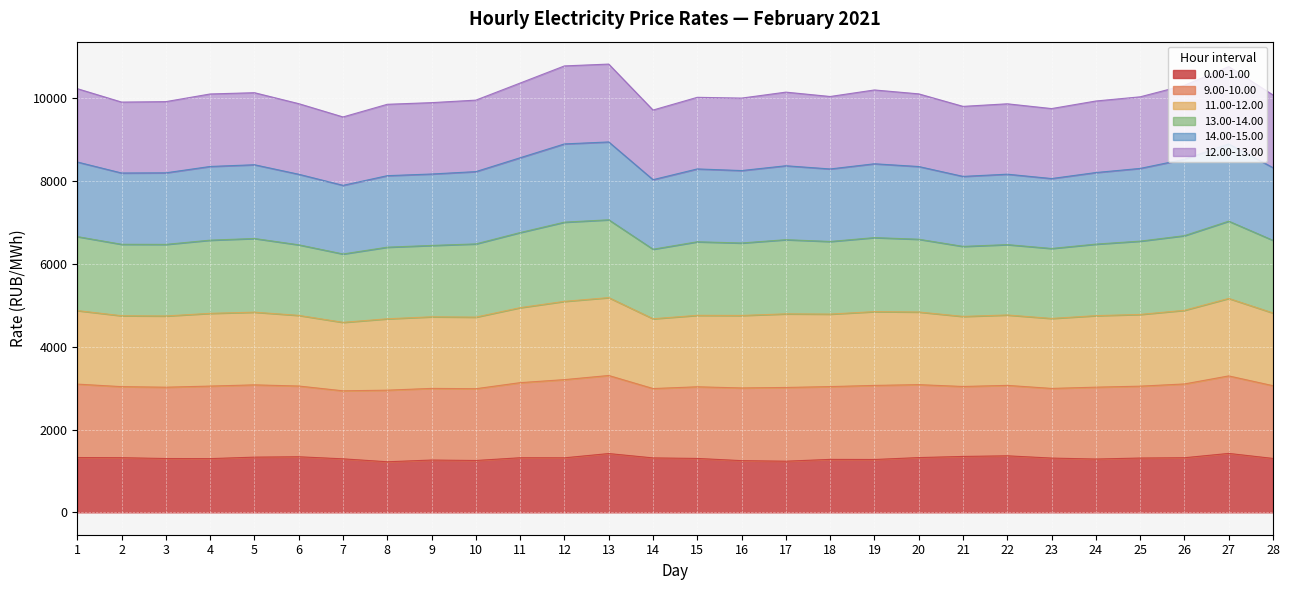

What is the total value across all series at 26?

10318.0